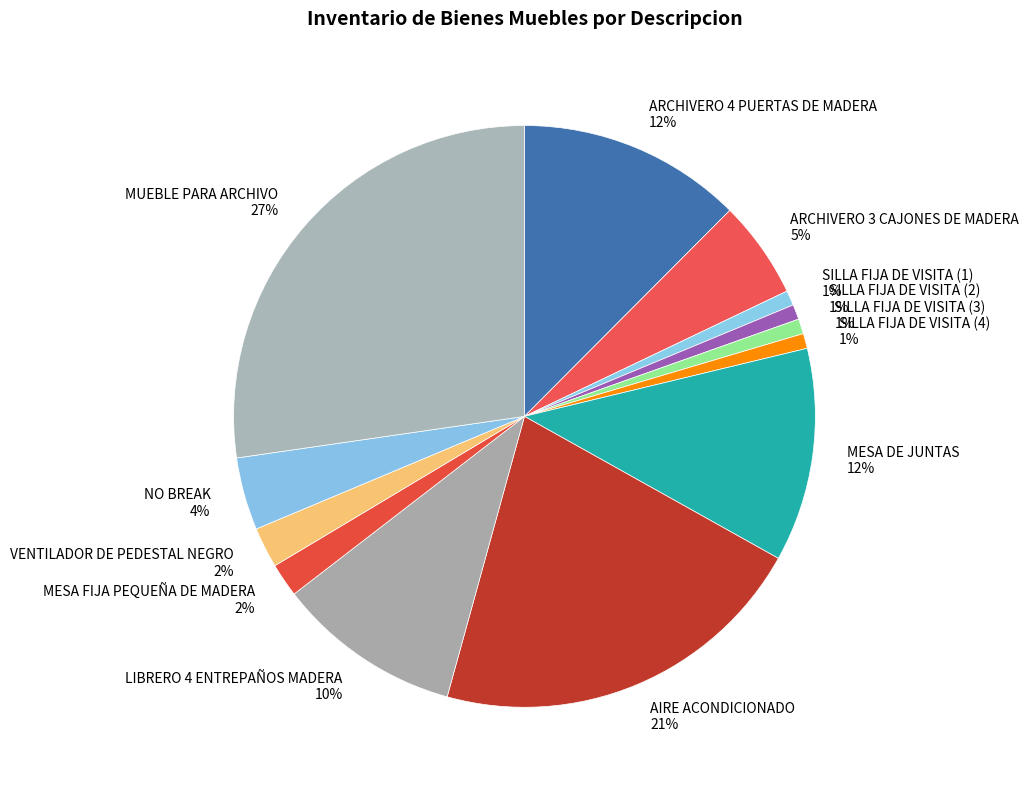

Between SILLA FIJA DE VISITA (4) and LIBRERO 4 ENTREPAÑOS MADERA, which is larger?

LIBRERO 4 ENTREPAÑOS MADERA